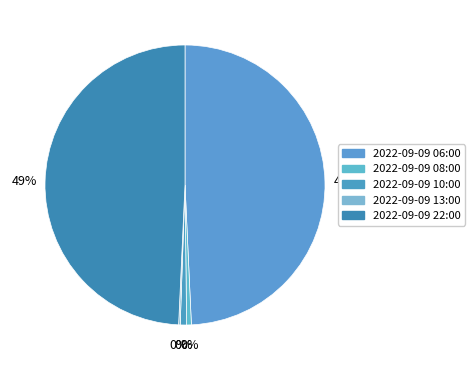

What is the smallest slice in the pie chart?

2022-09-09 13:00